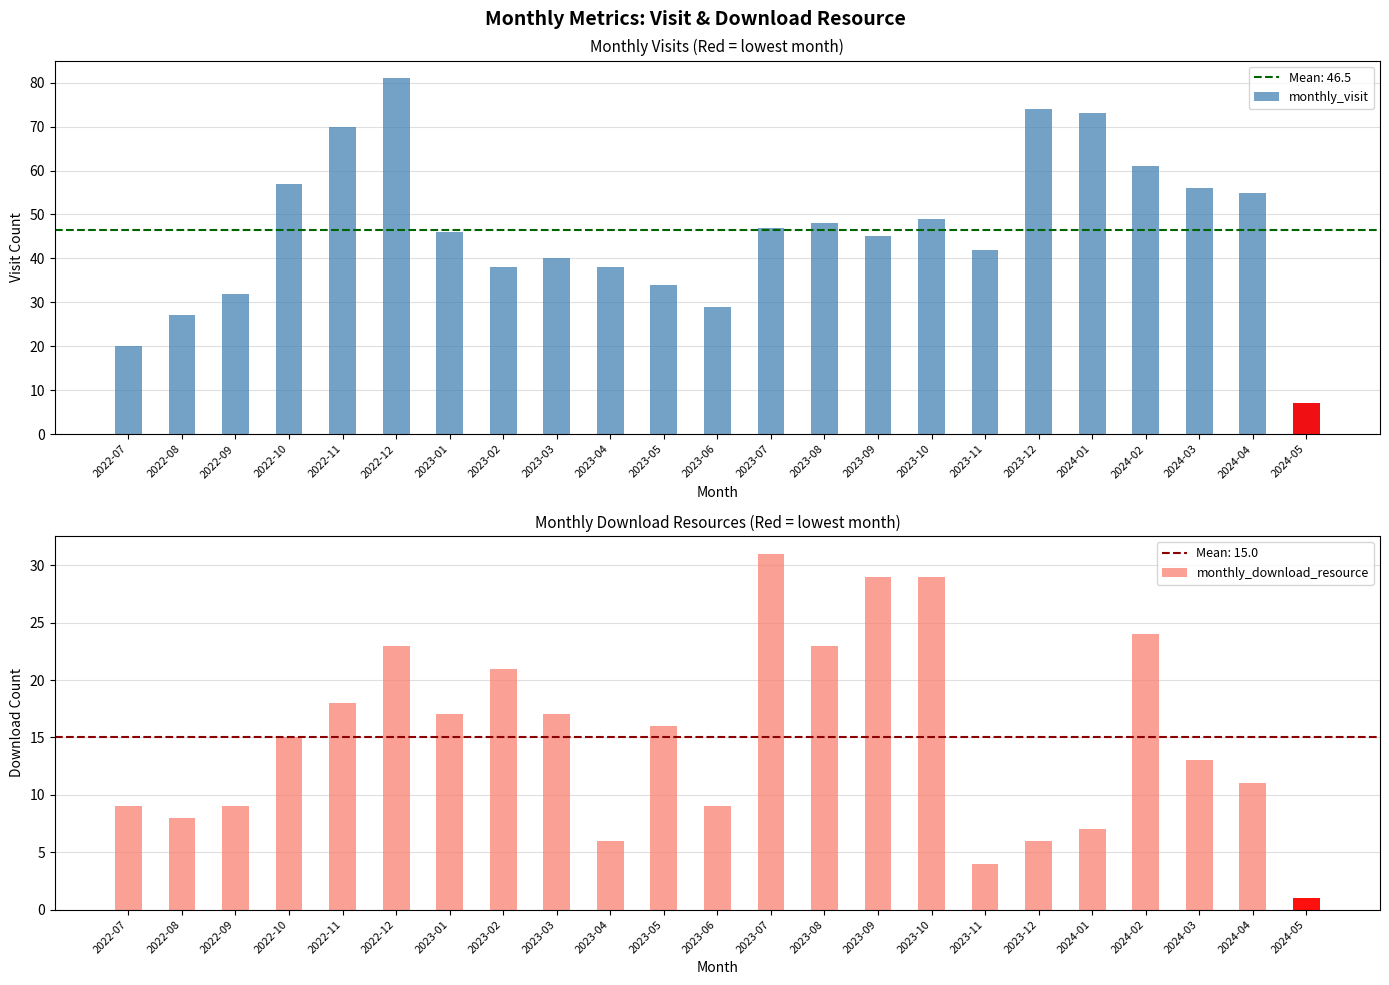

What is the total value across all series at 2023-02?

59